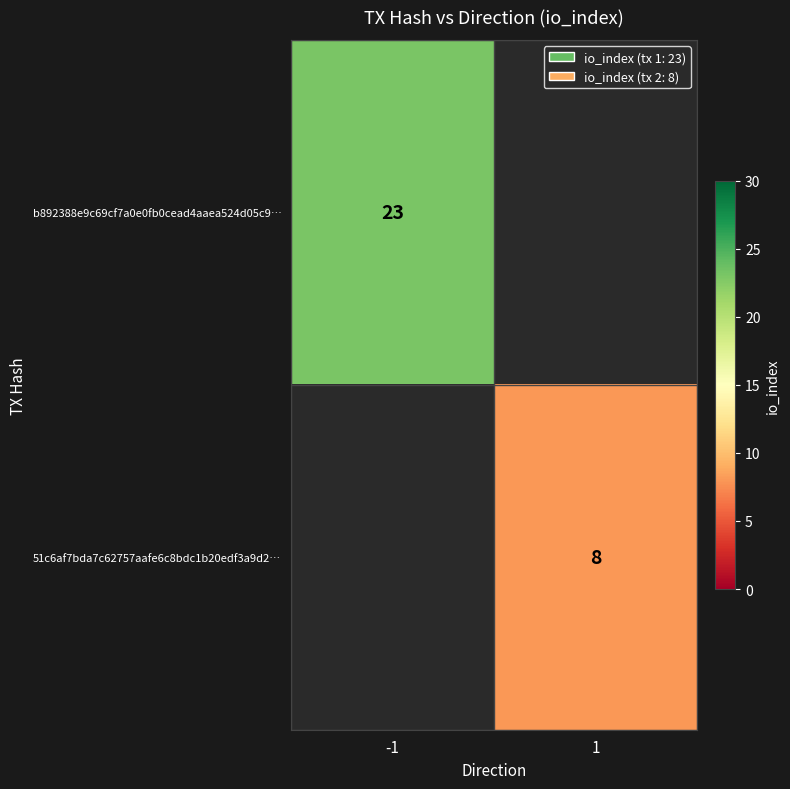

The value of 51c6af7bda7c62757aafe6c8bdc1b20edf3a9d2… at 1 is 12. True or false?

False